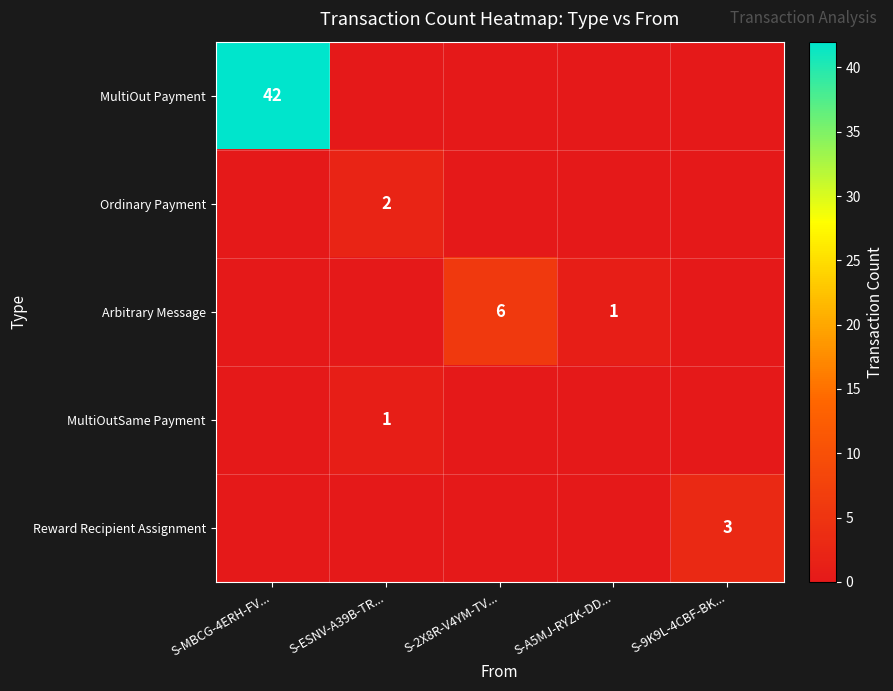

The value of MultiOut Payment at S-MBCG-4ERH-FV... is 68. True or false?

False